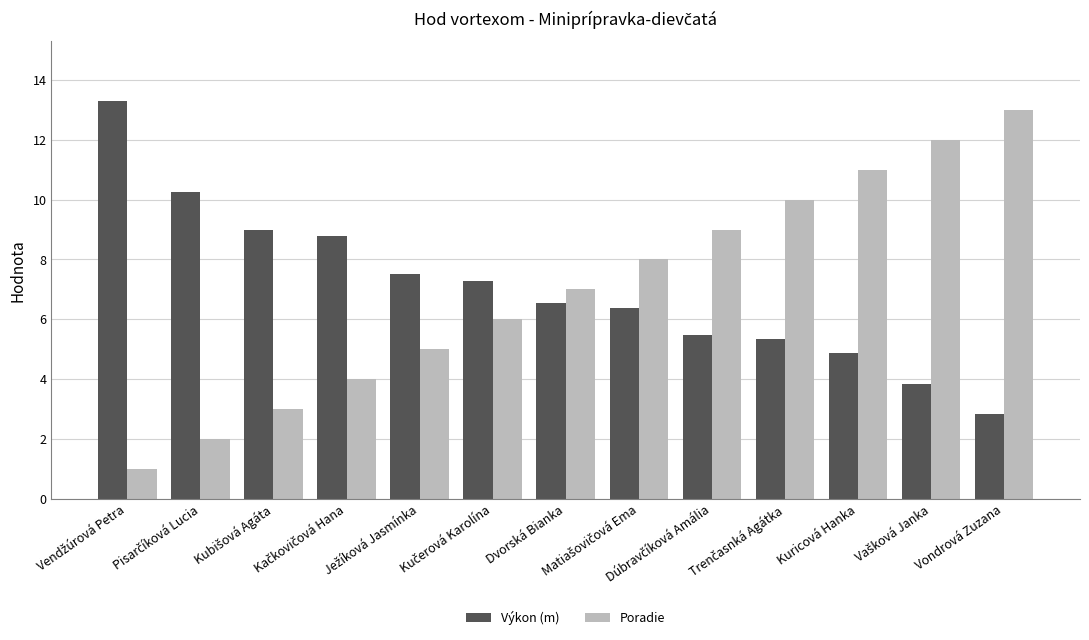

What is the value of the Výkon (m) bar at the 8th from the left?

6.4